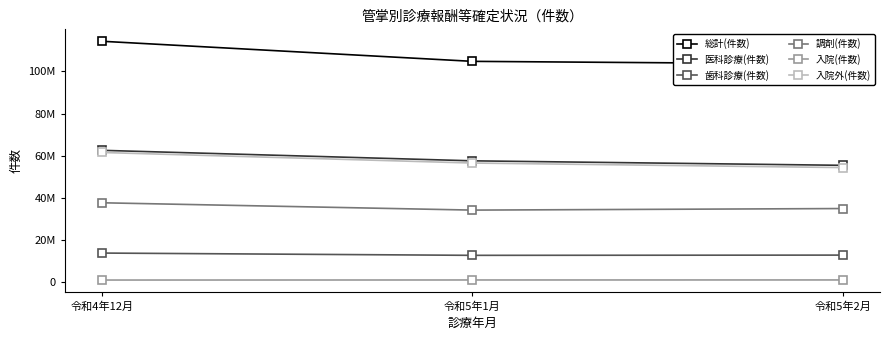

What is the sum of all 歯科診療(件数) values?

39404643